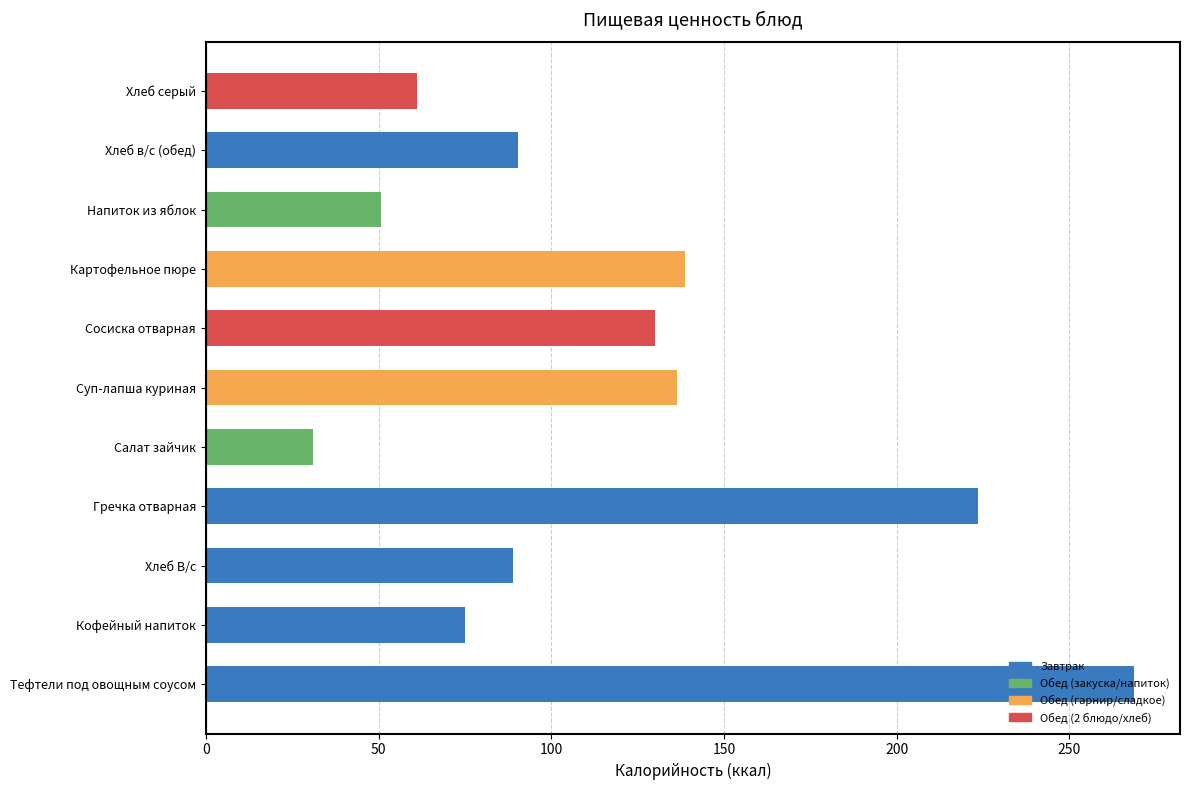

Where is the data nearest to the value 149?

Картофельное пюре